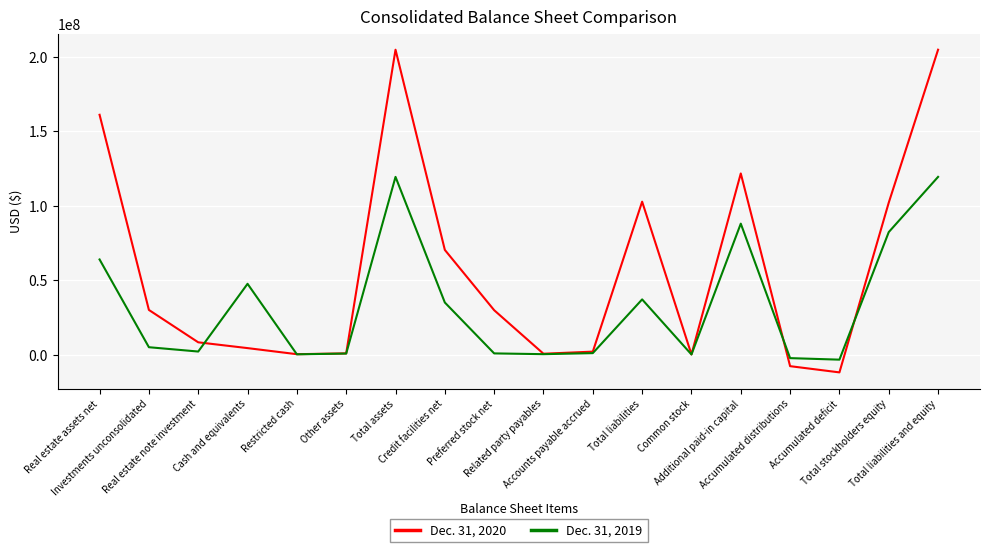

Which series has the widest spread of values?

Dec. 31, 2020